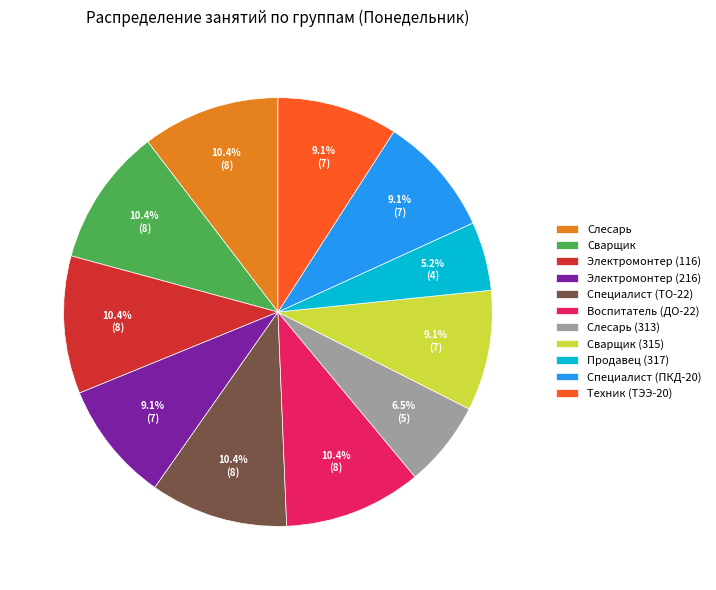

What is the smallest slice in the pie chart?

Продавец (317)